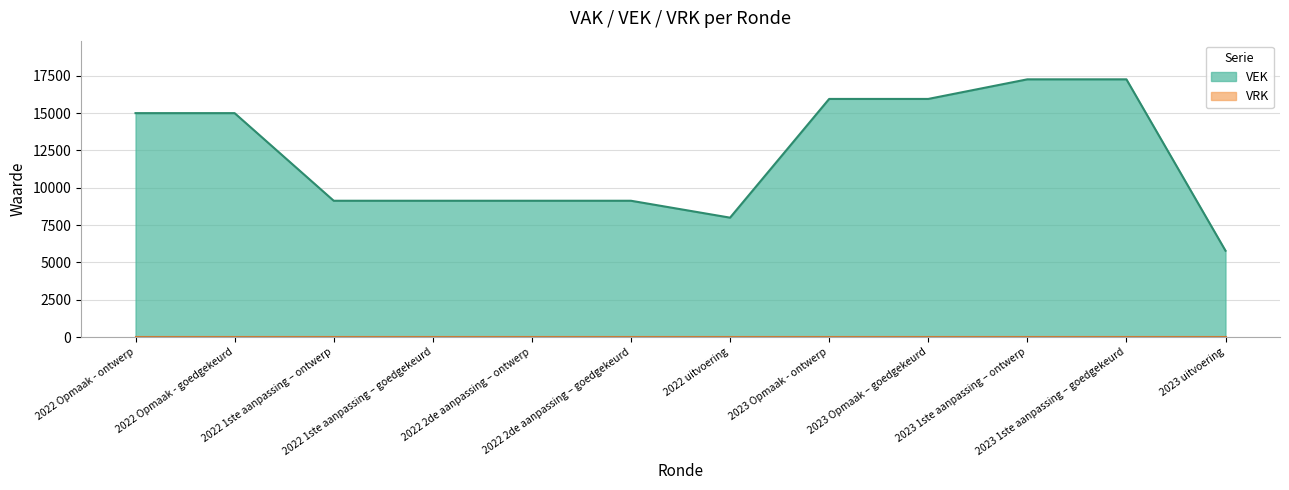

Reading left to right, what are all the values shown in this chart?

2022 Opmaak - ontwerp=15000	2022 Opmaak - goedgekeurd=15000	2022 1ste aanpassing – ontwerp=9133	2022 1ste aanpassing – goedgekeurd=9133	2022 2de aanpassing – ontwerp=9133	2022 2de aanpassing – goedgekeurd=9133	2022 uitvoering=8001	2023 Opmaak - ontwerp=15951	2023 Opmaak – goedgekeurd=15951	2023 1ste aanpassing – ontwerp=17263	2023 1ste aanpassing – goedgekeurd=17263	2023 uitvoering=5787